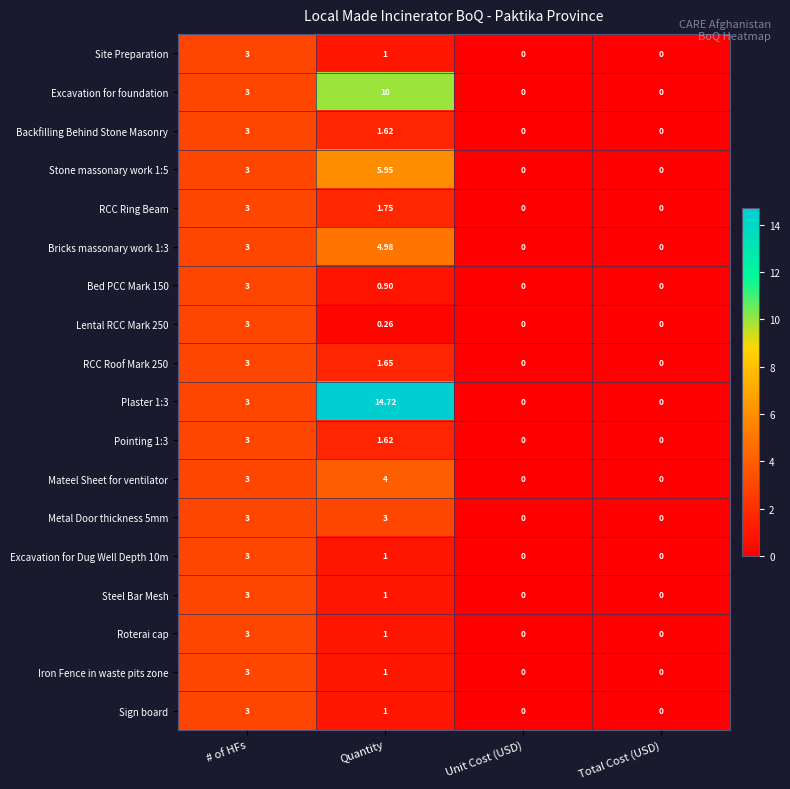

At which label does Lental RCC Mark 250 reach its peak?

# of HFs